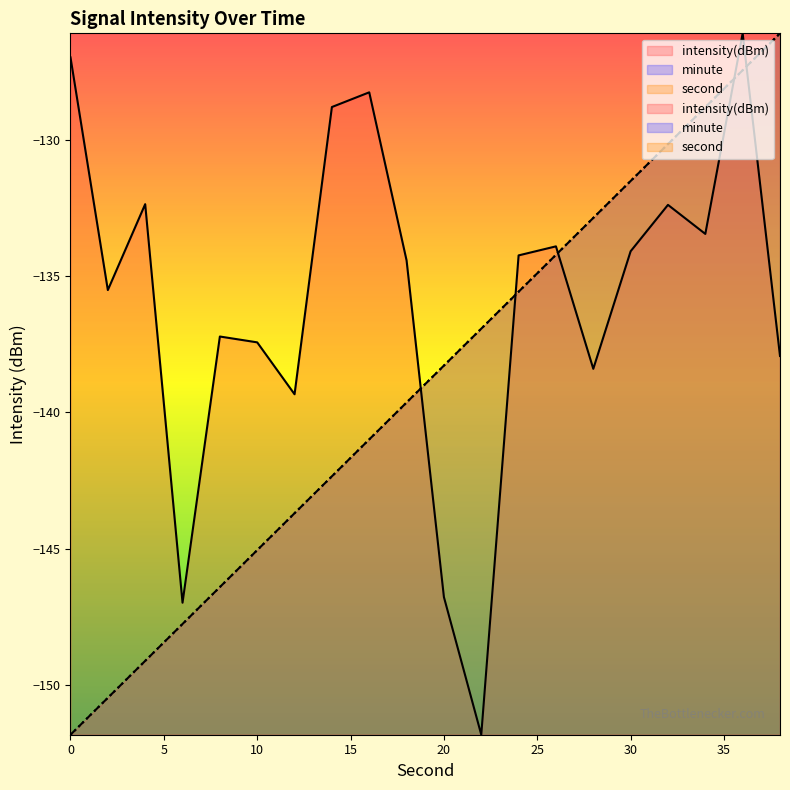

What is the sum of all minute values?

-2779.3